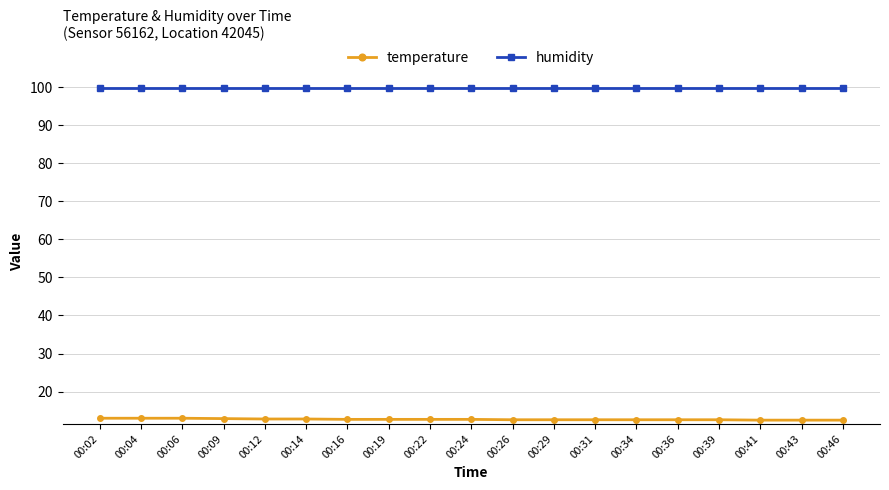

The value of humidity at 00:22 is 99.9. True or false?

True